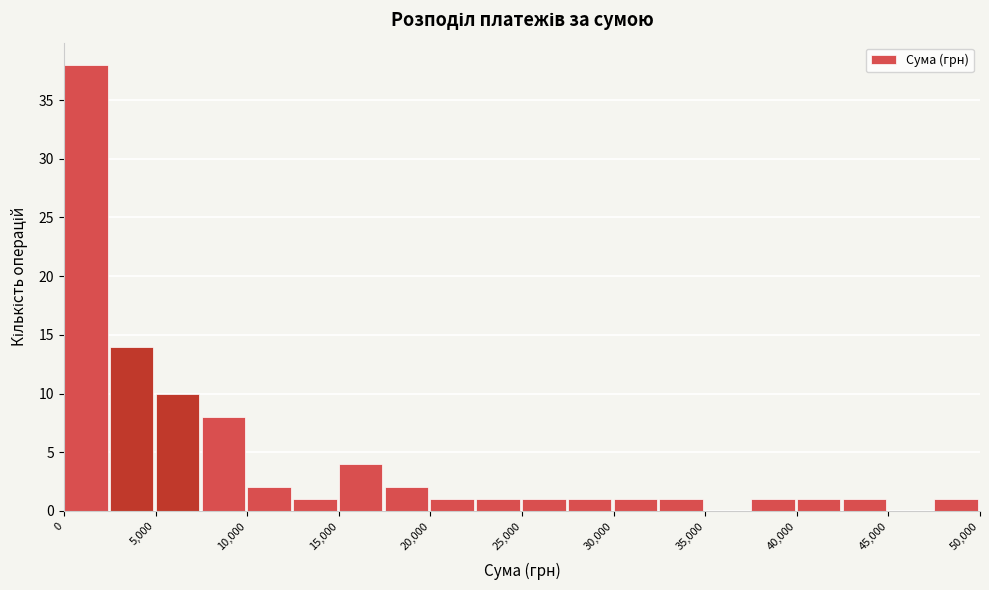

What is the height of the bar covering 20000 to 22500 on the x-axis? The values are not printed on the chart, so give them approximately, as read against the axis.

1